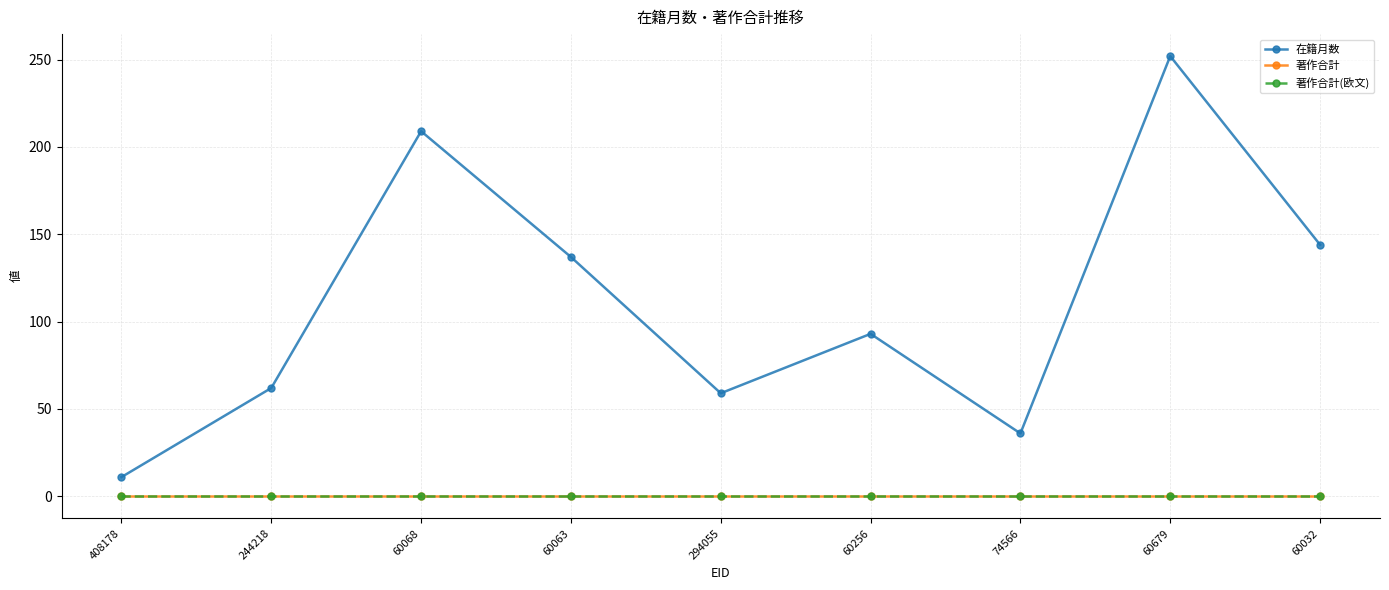

What is the total value across all series at 408178?

11